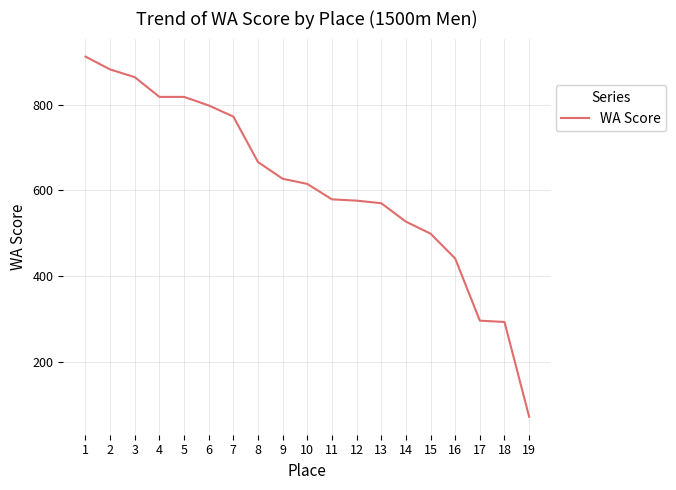

How many series are shown in this chart?

1